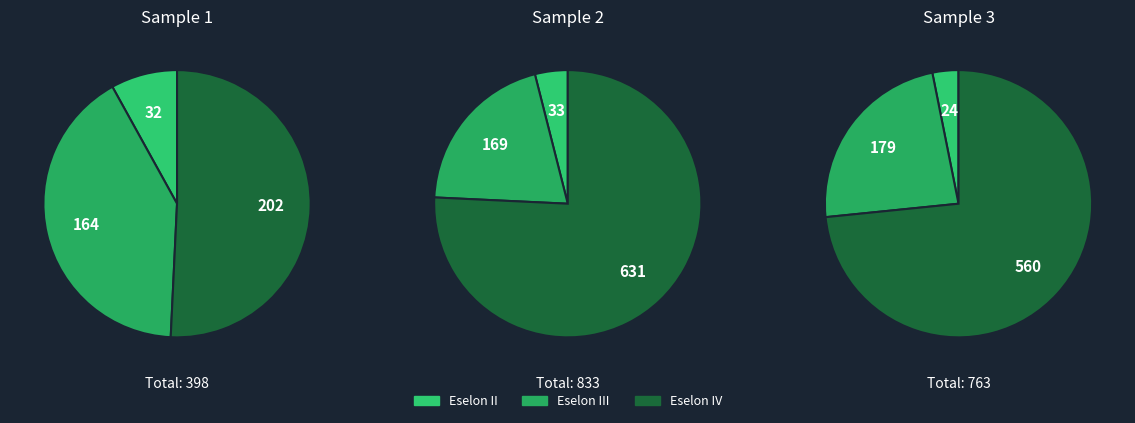

The Eselon III slice represents 41% of the pie. True or false?

True